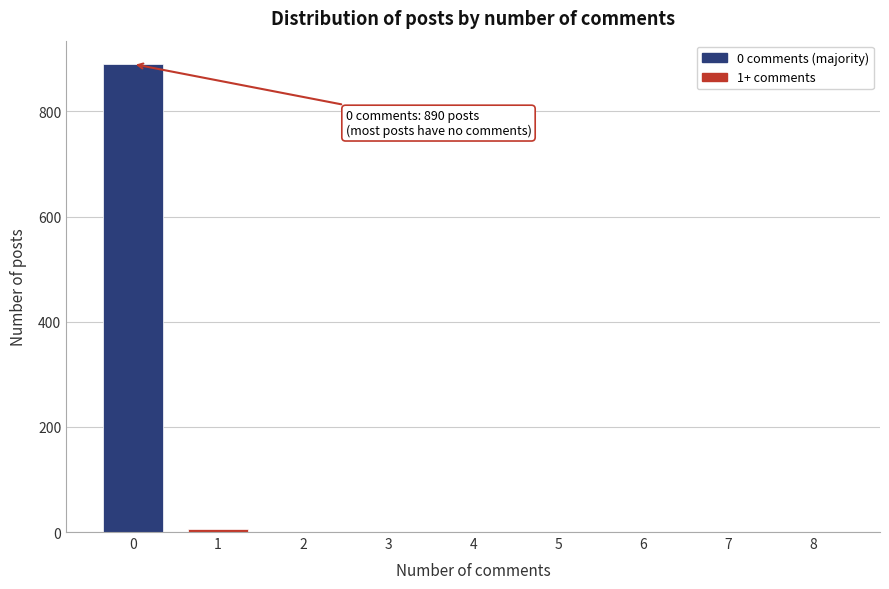

Is it true that the value at 0 is 1349?

False